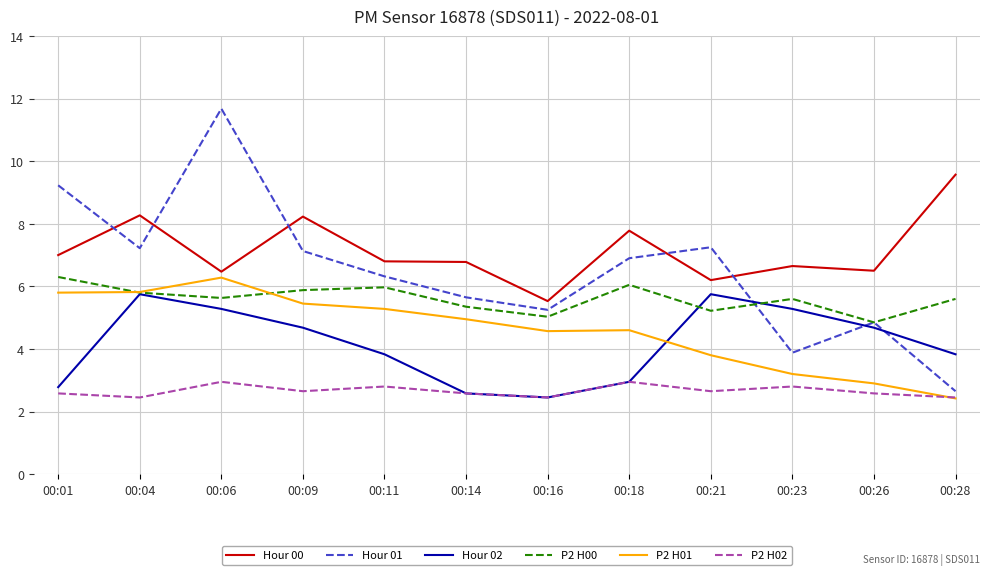

True or false: P2 H00 has more than 1 interior local peaks.

True